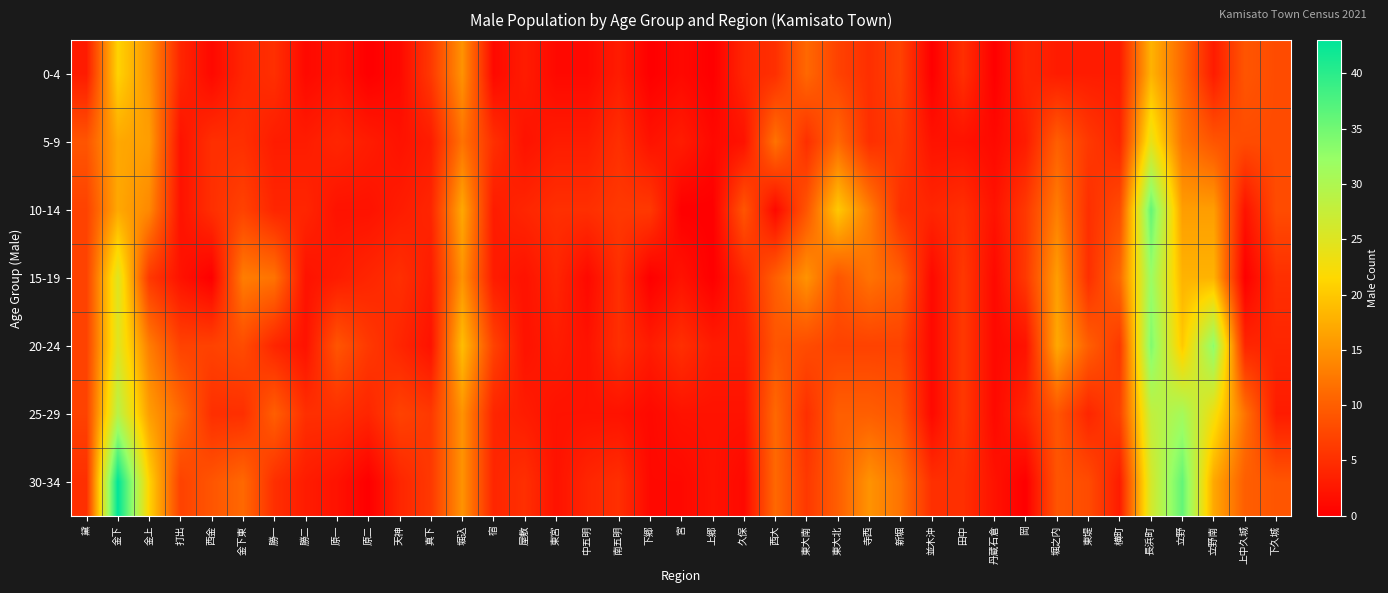

What is the total value across all series at 寺西?

67